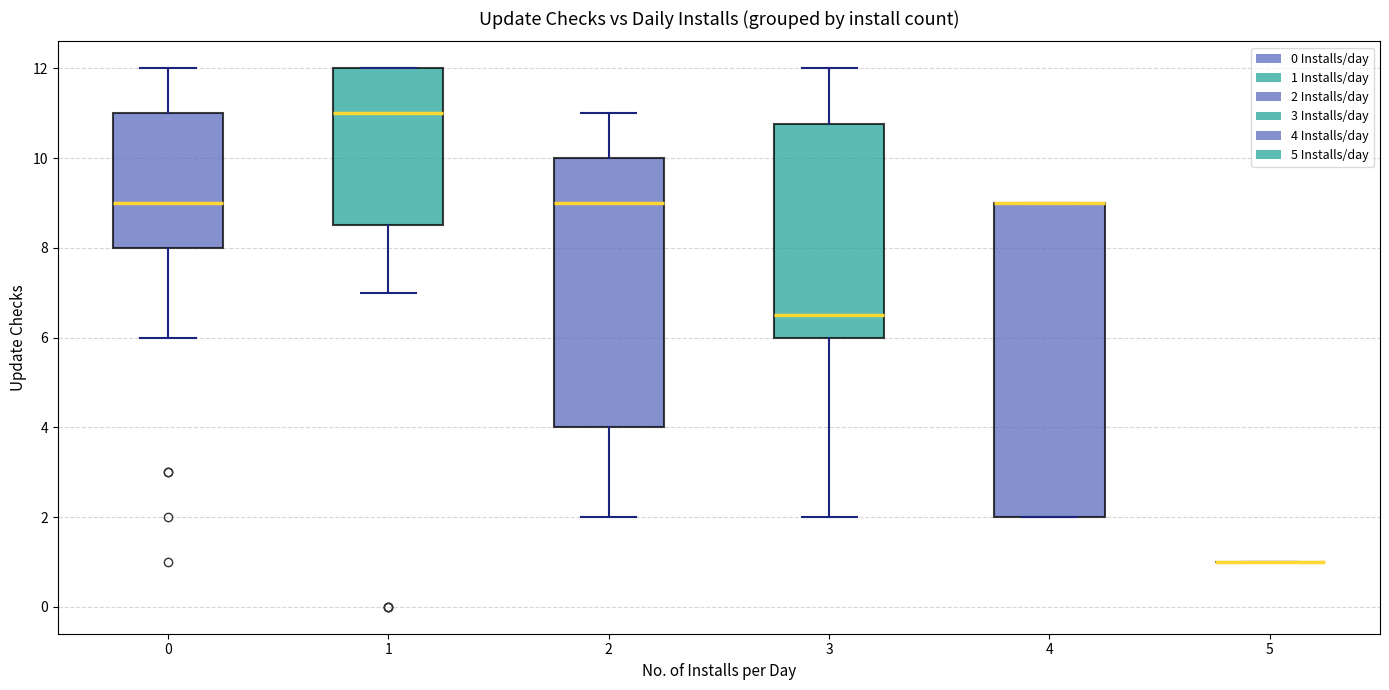

Reading left to right, read every box against the y-axis: the position of its median line, the range the box covers, and the ends of its whiskers. The values are not printed on the chart, so give them approximately, as read against the axis.

0: median 9.0, box 8.0 to 11.0, whiskers 6.0 to 12.0
1: median 11.0, box 8.6 to 12.0, whiskers 7.0 to 12.0
2: median 9.0, box 4.0 to 10.0, whiskers 2.0 to 11.0
3: median 6.6, box 6.0 to 10.8, whiskers 2.0 to 12.0
4: median 9.0 (drawn on the box's upper edge), box 2.0 to 9.0, whiskers 2.0 to 9.0
5: box collapsed to a line at 1.0, whiskers 1.0 to 1.0